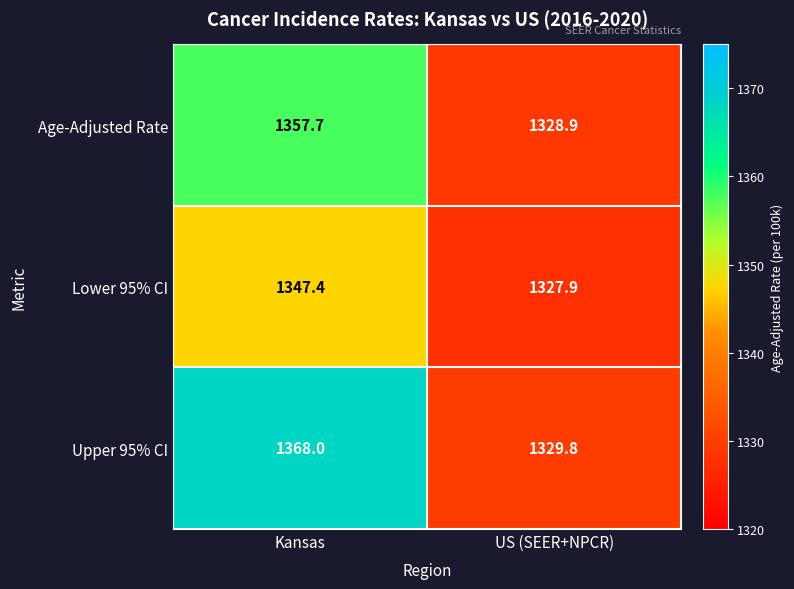

Where does the Lower 95% CI series first go above 1347?

Kansas